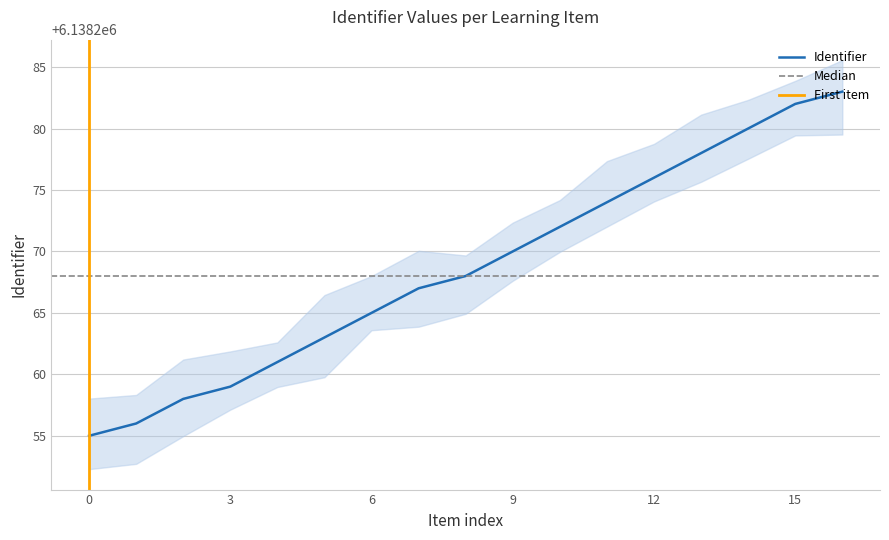

Reading left to right, transcribe all the data shown in this chart.

6138255	6138256	6138258	6138259	6138261	6138263	6138265	6138267	6138268	6138270	6138272	6138274	6138276	6138278	6138280	6138282	6138283